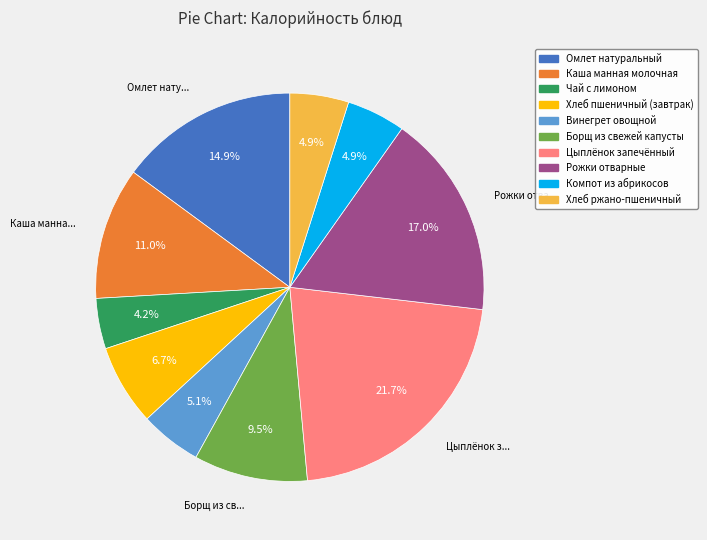

What percentage is NOT represented by Компот из абрикосов?

95.1%